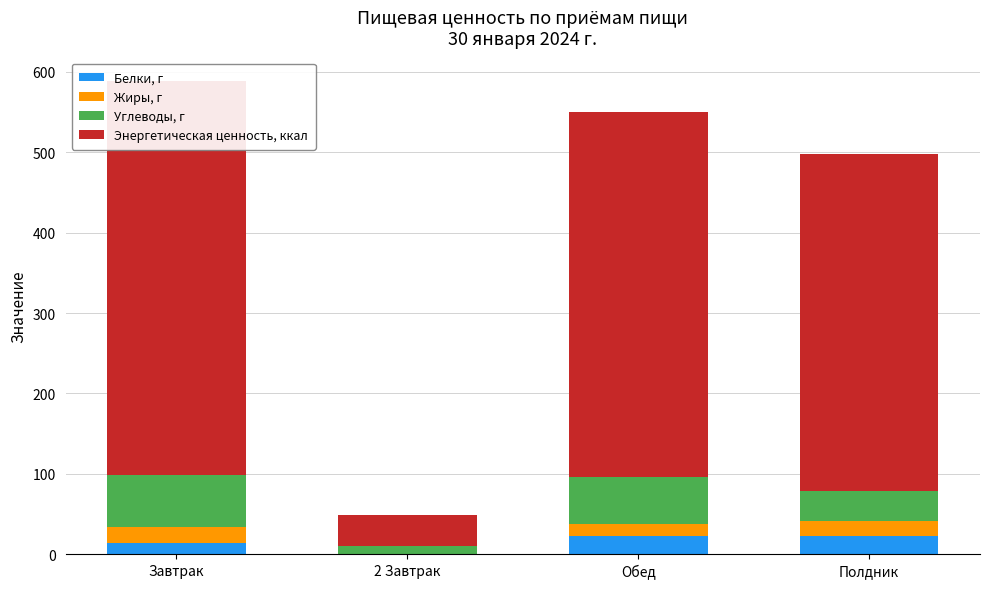

Rank the categories by Белки, г value from highest to lowest.

Обед, Полдник, Завтрак, 2 Завтрак